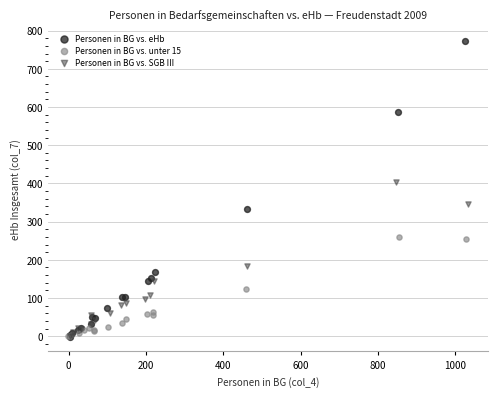

Which series has the largest Y range (max minus min)?

Personen in BG vs. eHb